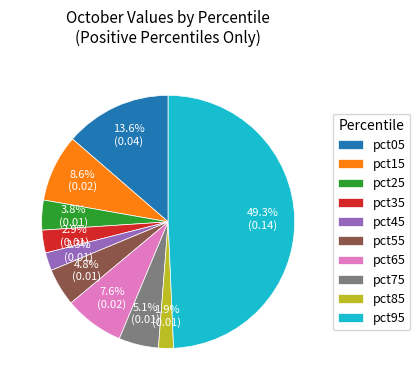

To the nearest percent, what portion does pct45 represent?

2%